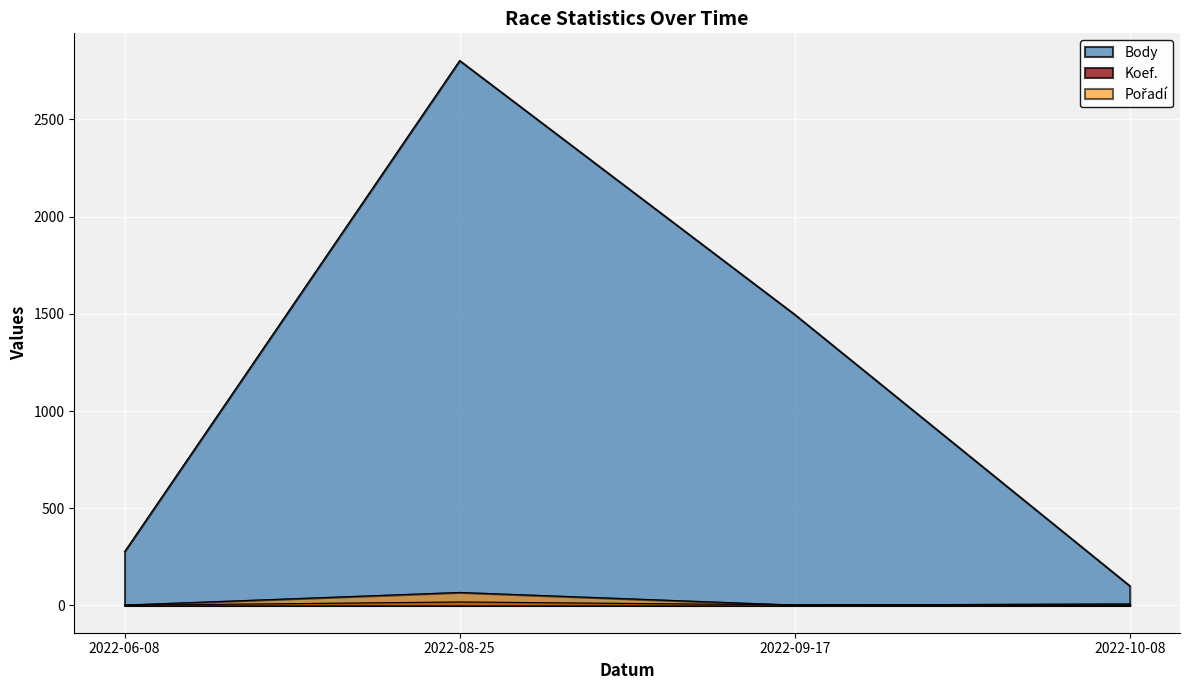

What is the maximum value for Body?

2803